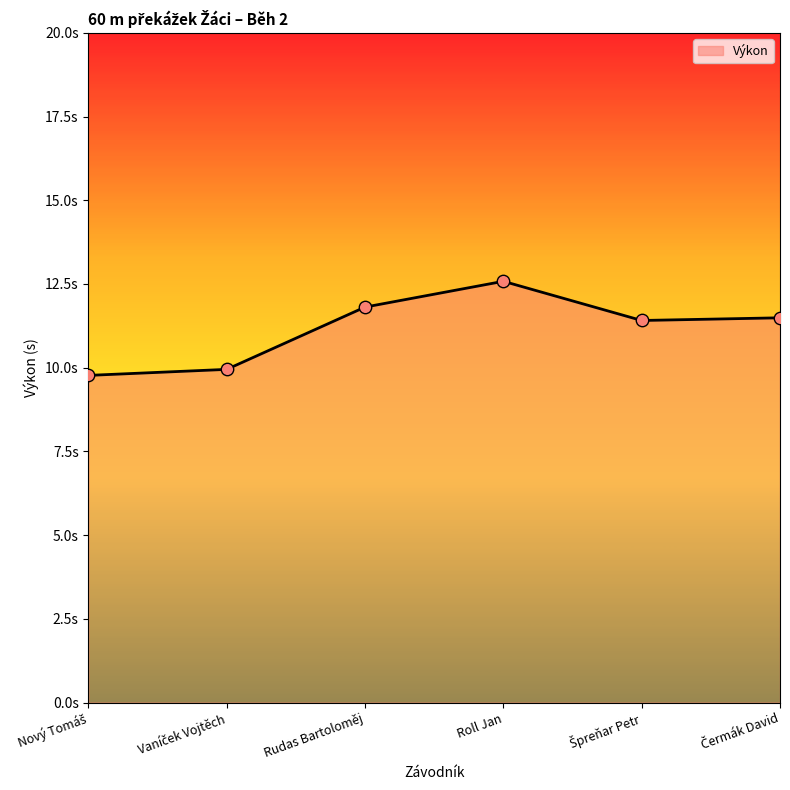

Approximately how many times larger is the value at Rudas Bartoloměj compared to Roll Jan?

0.9